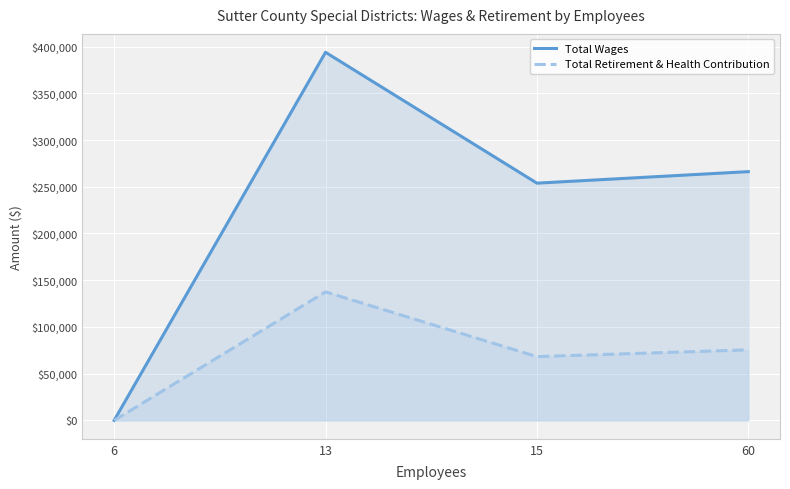

Is it true that Total Retirement & Health Contribution equals 137517 at 13?

True